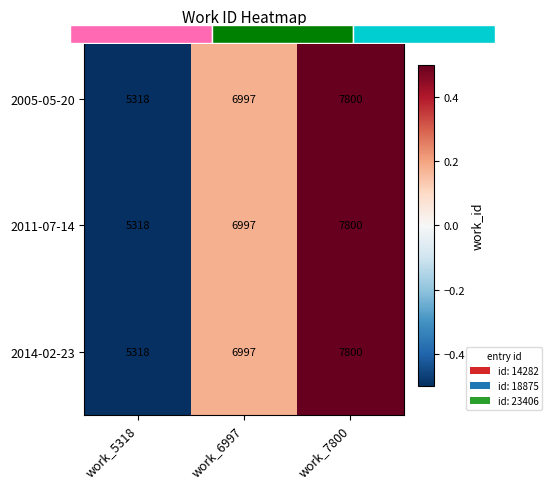

At which label does 2005-05-20 first exceed 0?

work_6997